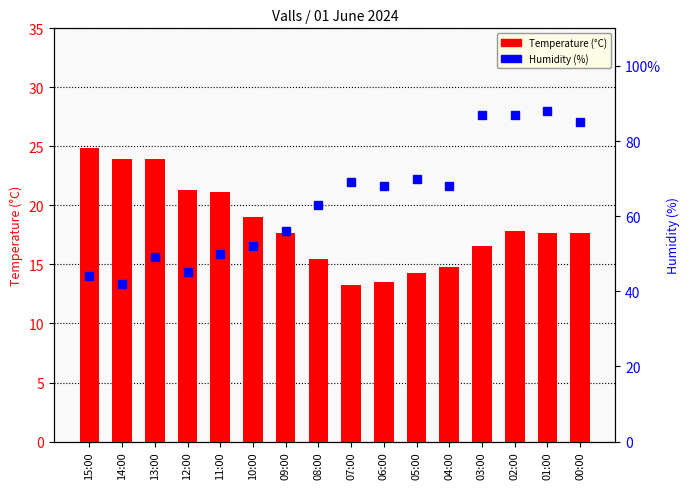

Rank the series at 07:00 from lowest to highest value.

Temperature (°C), Humidity (%)